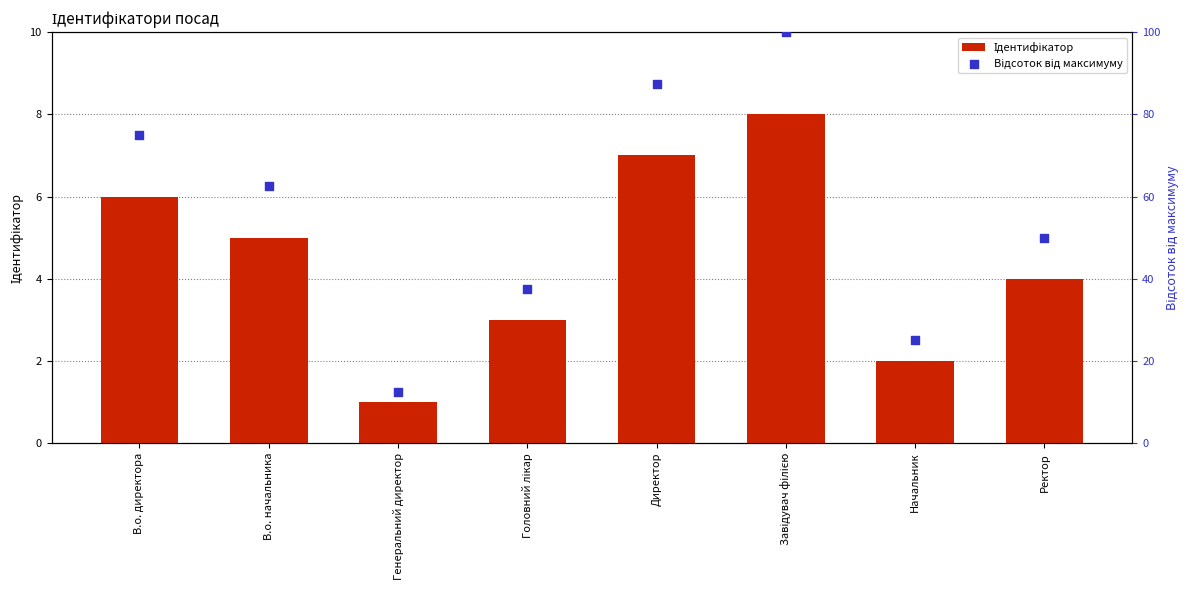

Which series has the largest total across all categories?

Відсоток від максимуму